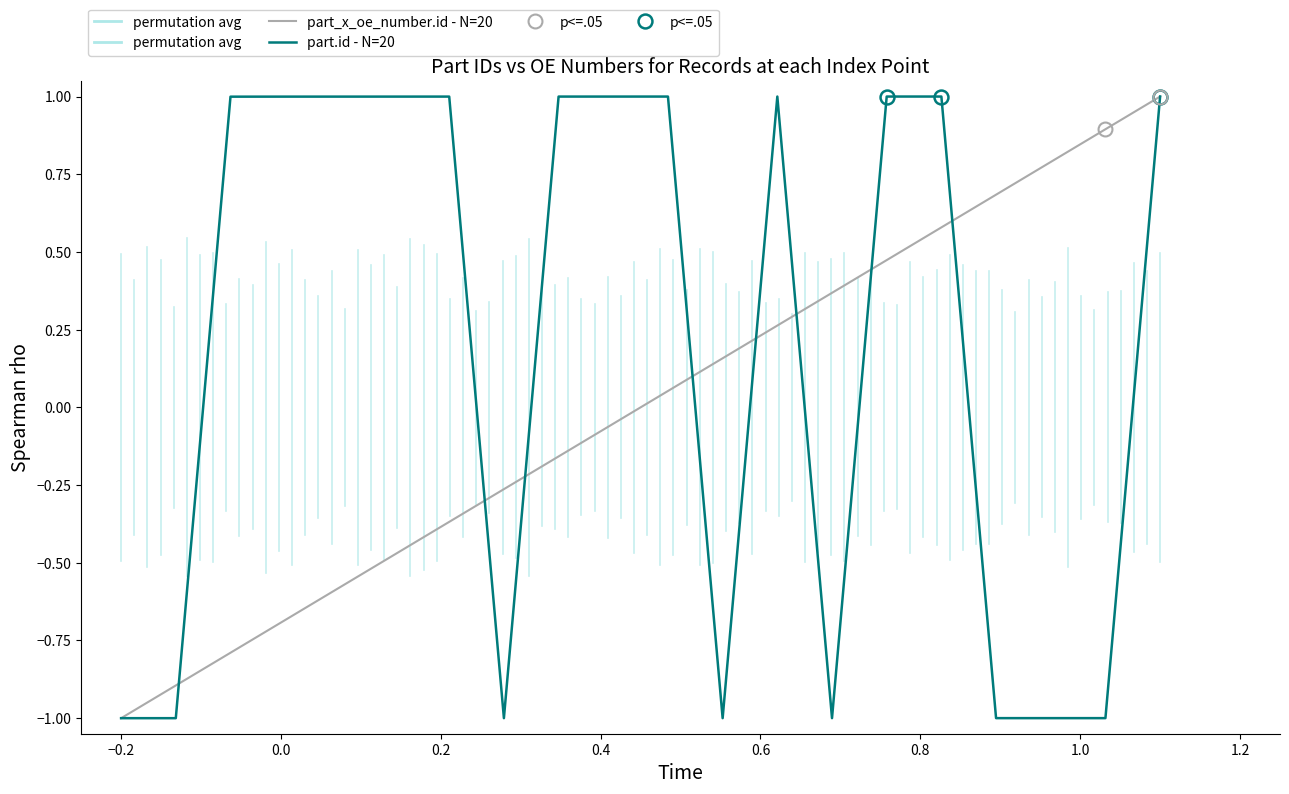

How many positive values does the part_x_oe_number.id - N=20 series have?

10